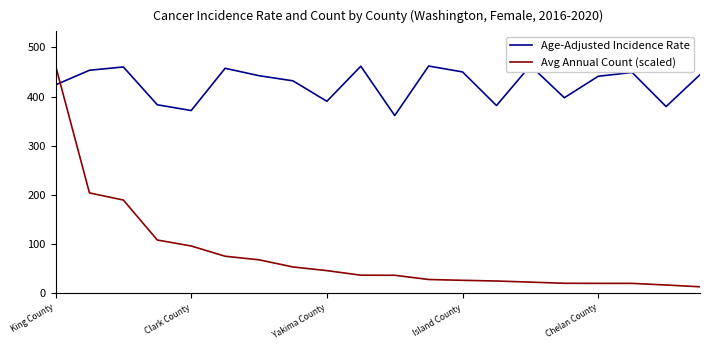

What is the sum of all Avg Annual Count (scaled) values?

1568.3